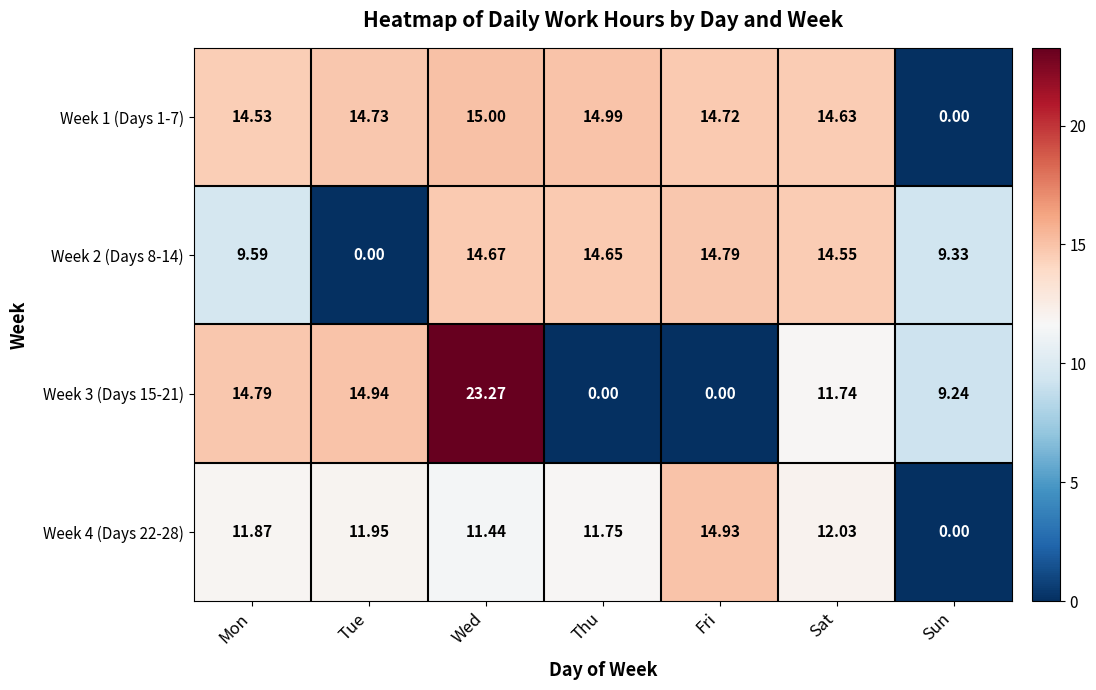

Which category has the lowest value in the Week 2 (Days 8-14) series?

Tue